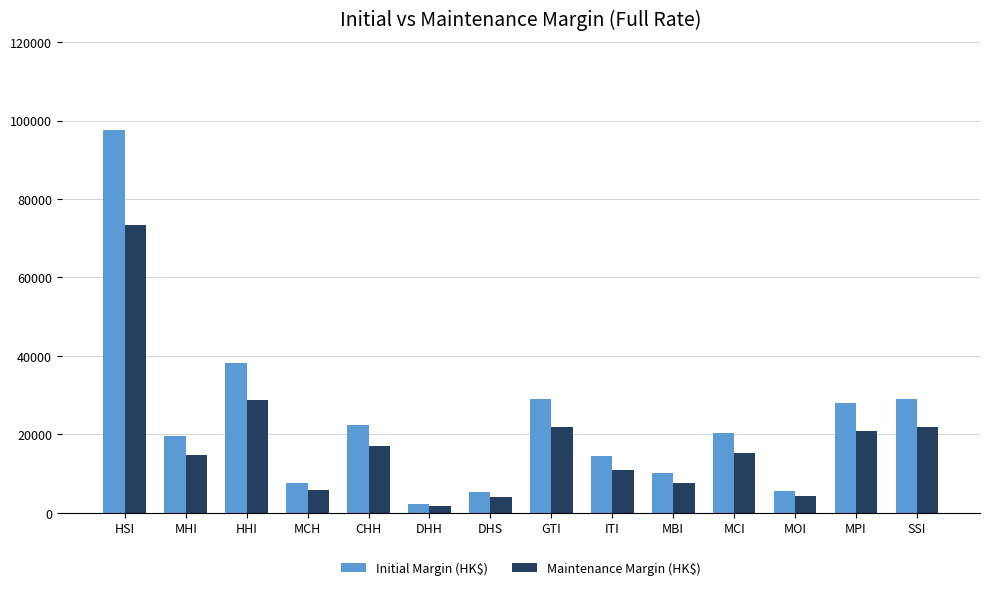

What is the spread (max minus min) of values at SSI?

7200